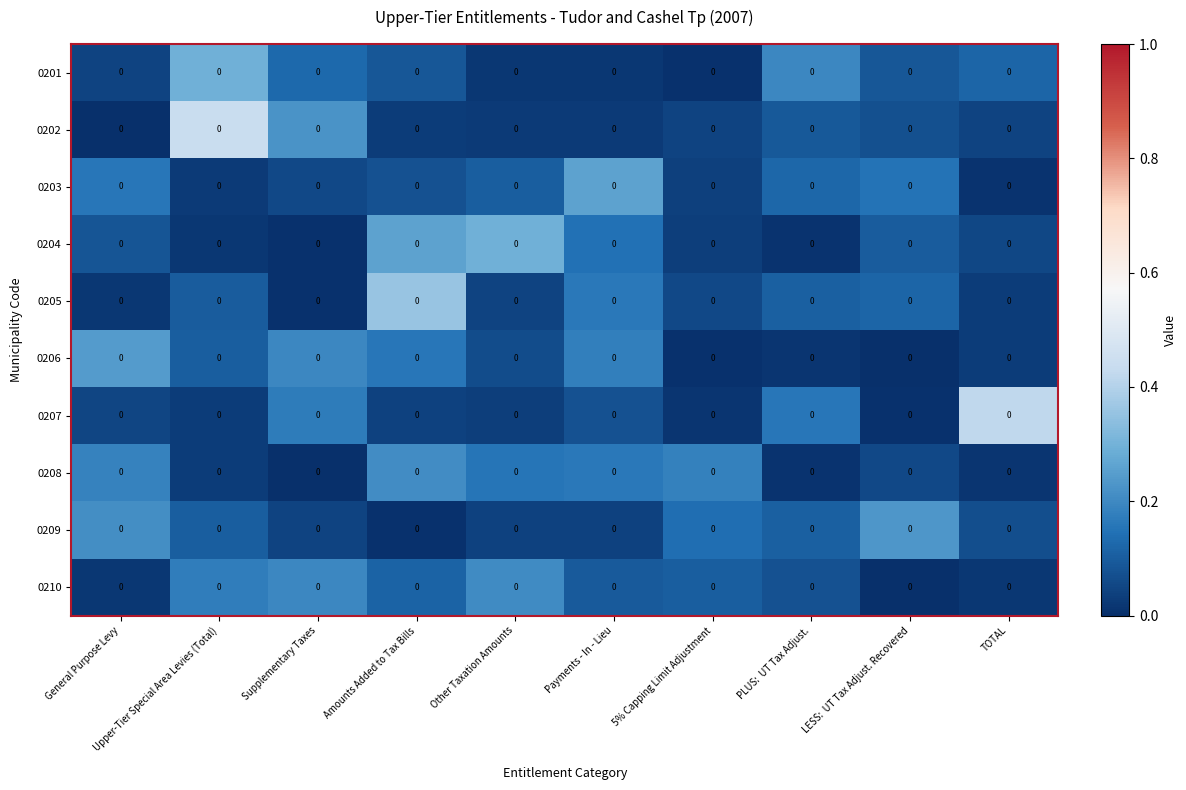

At which label does 0204 reach its peak?

Other Taxation Amounts